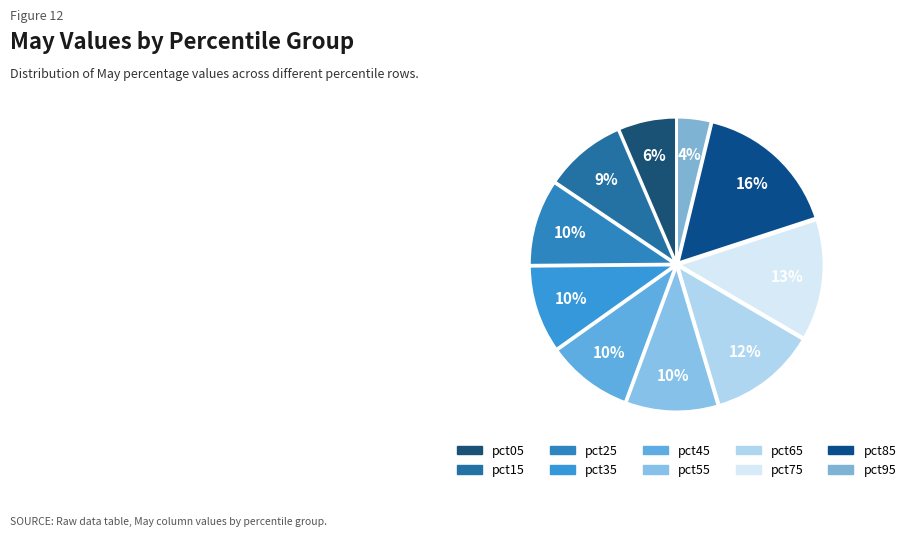

What portion of the pie excludes pct55?

89.8%